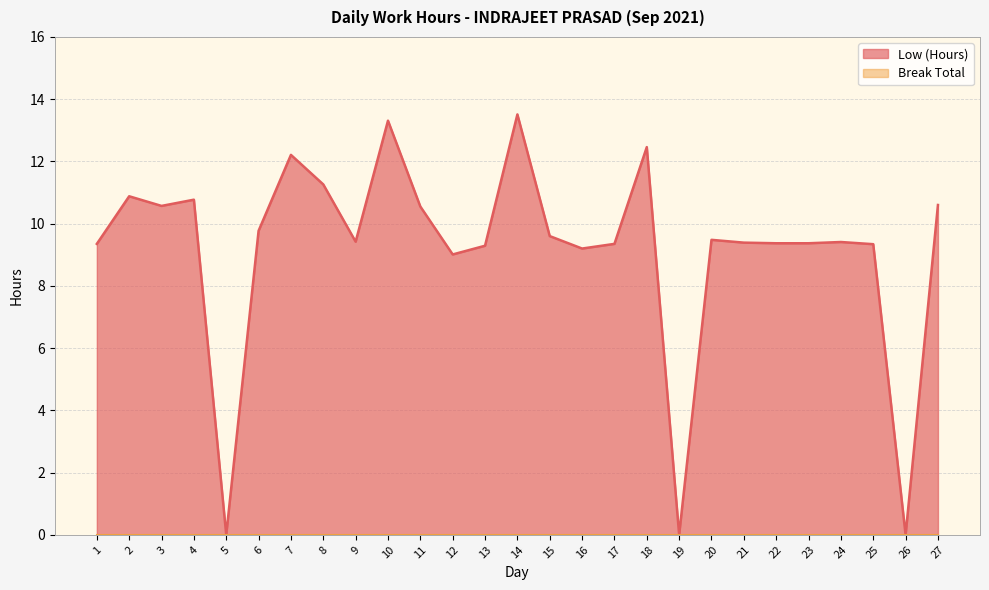

Reading right to left, list all the values displayed in this chart.

27=10.6	26=0.0	25=9.3	24=9.4	23=9.4	22=9.4	21=9.4	20=9.5	19=0.0	18=12.5	17=9.3	16=9.2	15=9.6	14=13.5	13=9.3	12=9.0	11=10.6	10=13.3	9=9.4	8=11.3	7=12.2	6=9.8	5=0.0	4=10.8	3=10.6	2=10.9	1=9.3